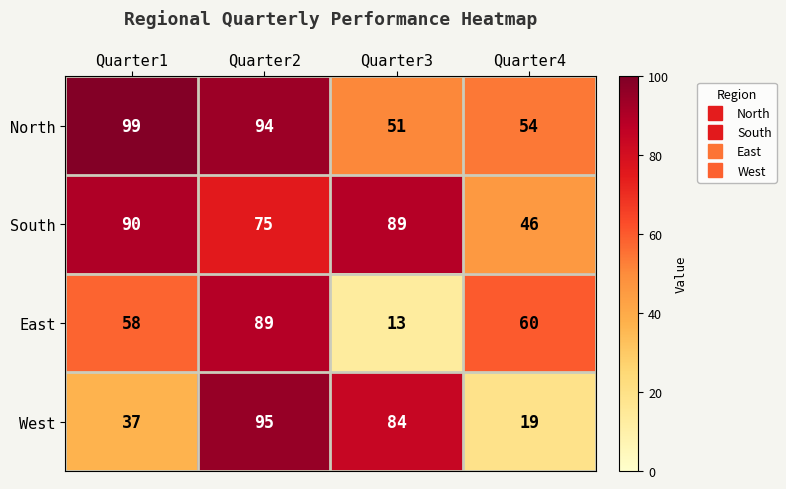

What is the greatest value displayed?

99